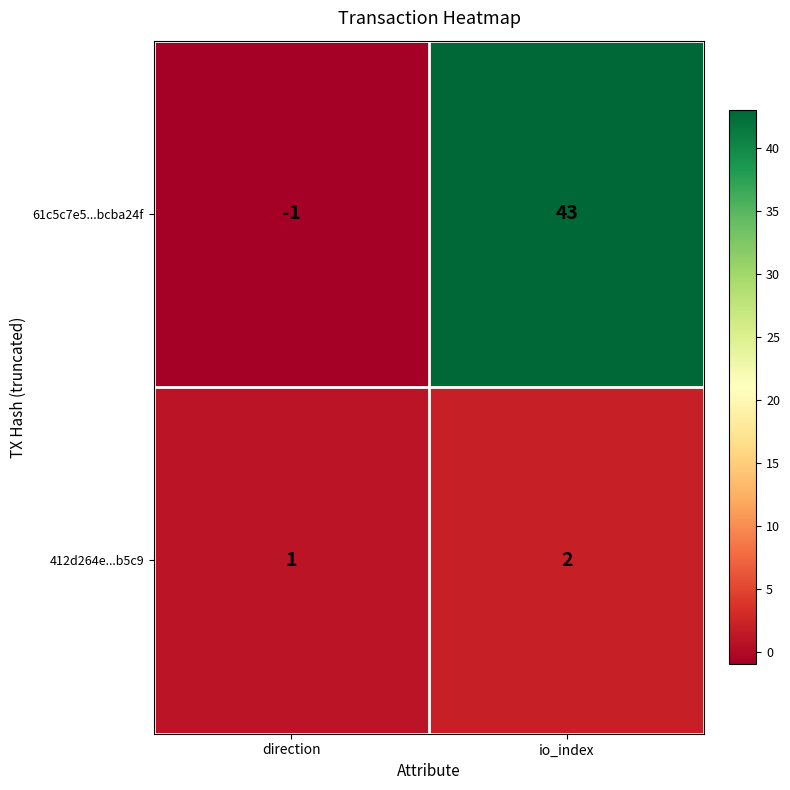

Reading left to right, extract all data points from this chart.

61c5c7e5...bcba24f: direction=-1	io_index=43
412d264e...b5c9: direction=1	io_index=2